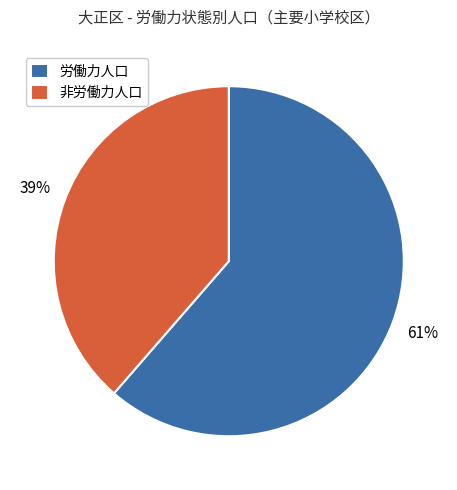

Is the sum of 労働力人口 and 非労働力人口 greater than half?

Yes